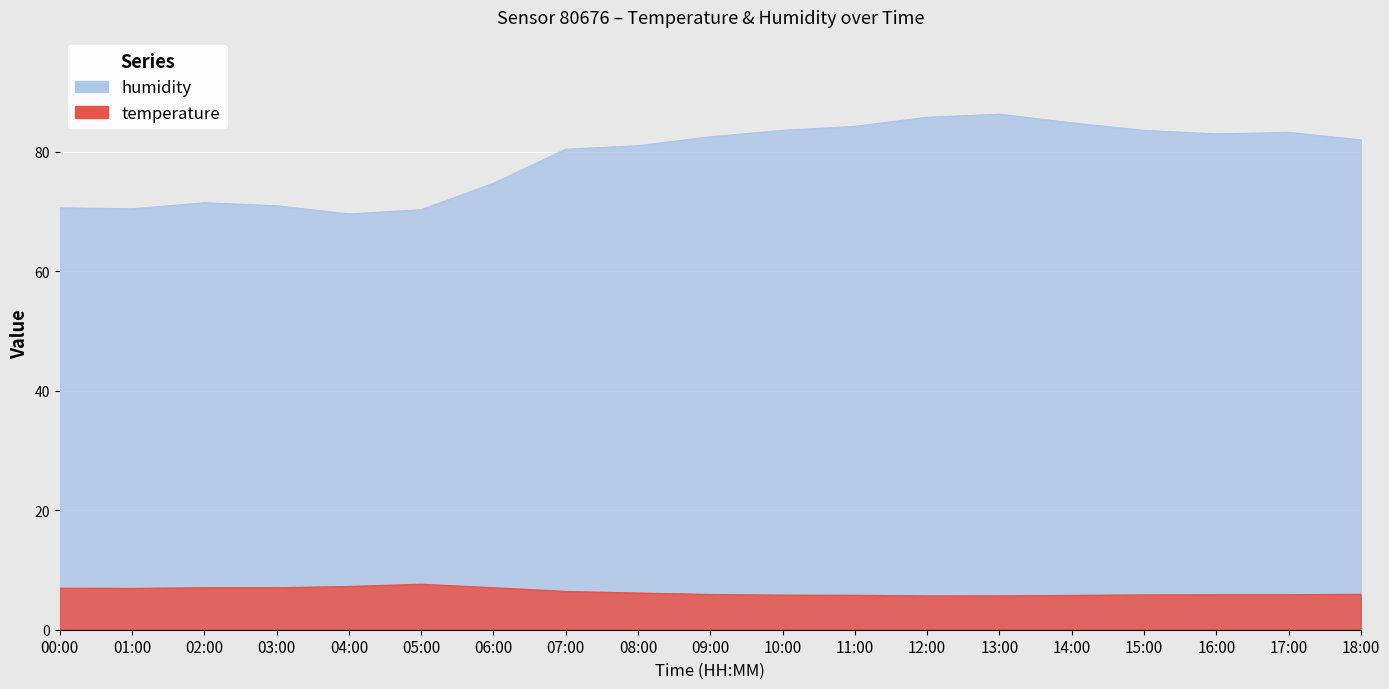

Rank the series at 16:00 from lowest to highest value.

temperature, humidity